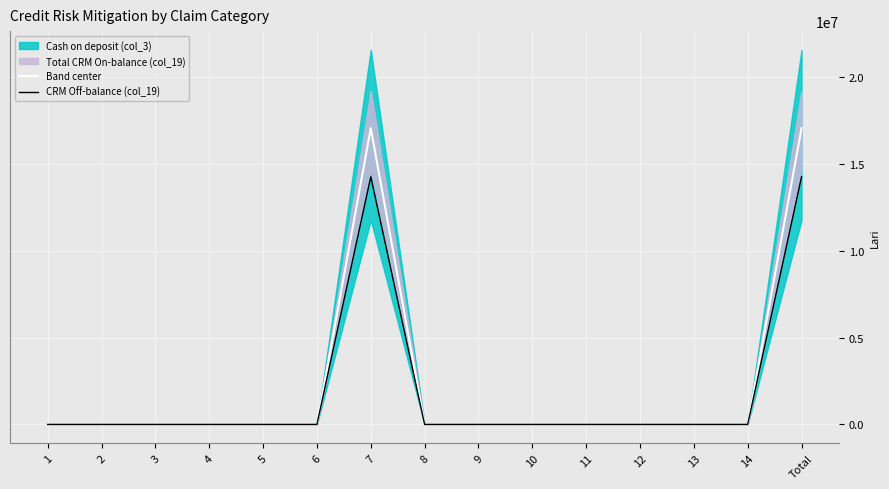

Reading left to right, what are all the values shown in this chart?

Band center: 0.0	0.0	0.0	0.0	0.0	0.0	17064070.7	0.0	0.0	0.0	0.0	0.0	0.0	0.0	17064070.7
CRM Off-balance (col_19): 0.0	0.0	0.0	0.0	0.0	0.0	14263679.6	0.0	0.0	0.0	0.0	0.0	0.0	0.0	14263679.6